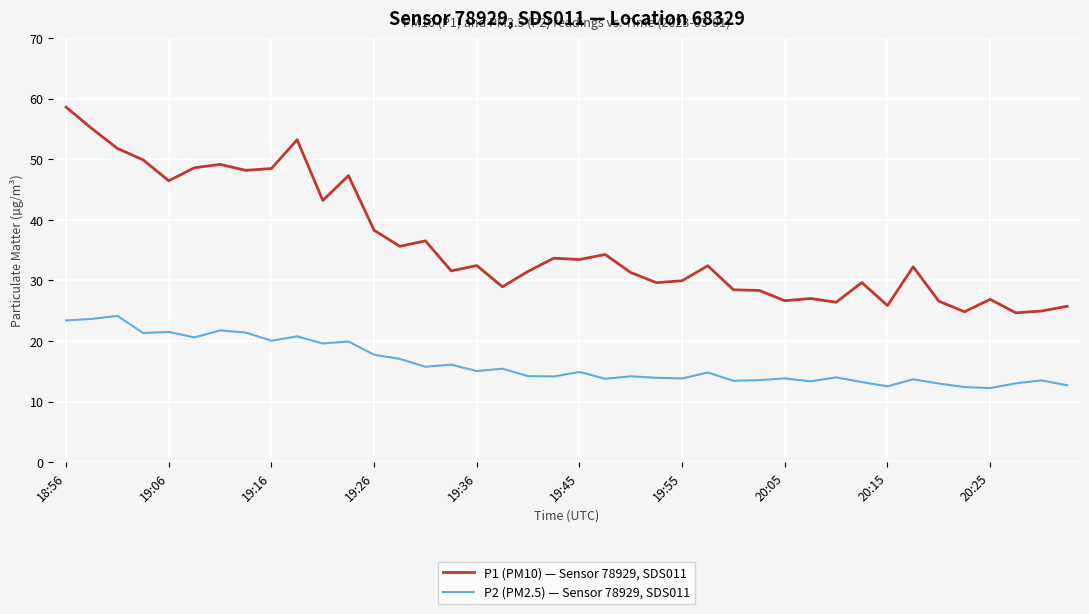

True or false: P2 (PM2.5) — Sensor 78929, SDS011 and P1 (PM10) — Sensor 78929, SDS011 intersect in this chart.

False